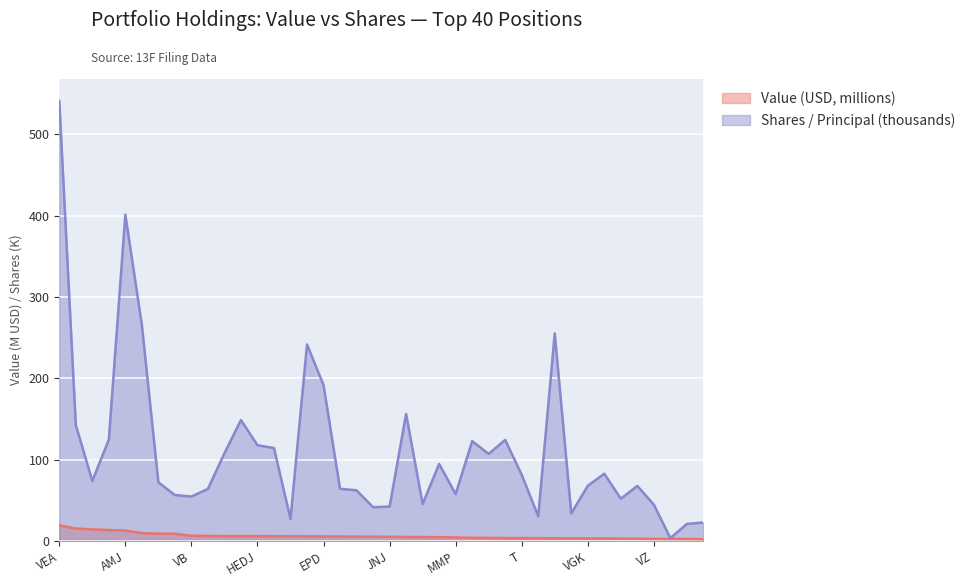

What position from the right is EBAY?

25